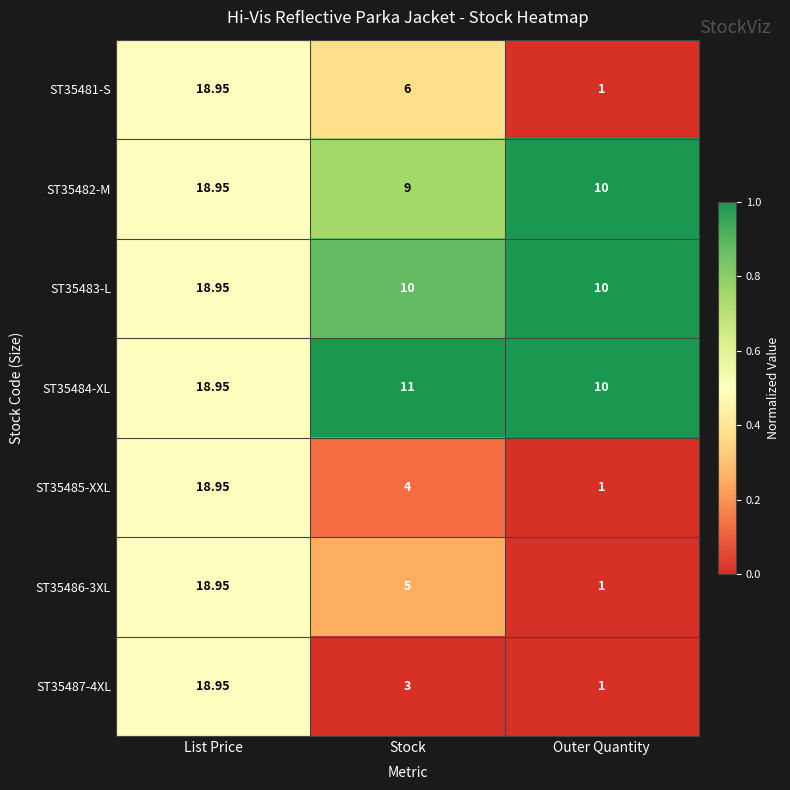

Which category has the lowest value in the ST35482-M series?

Stock